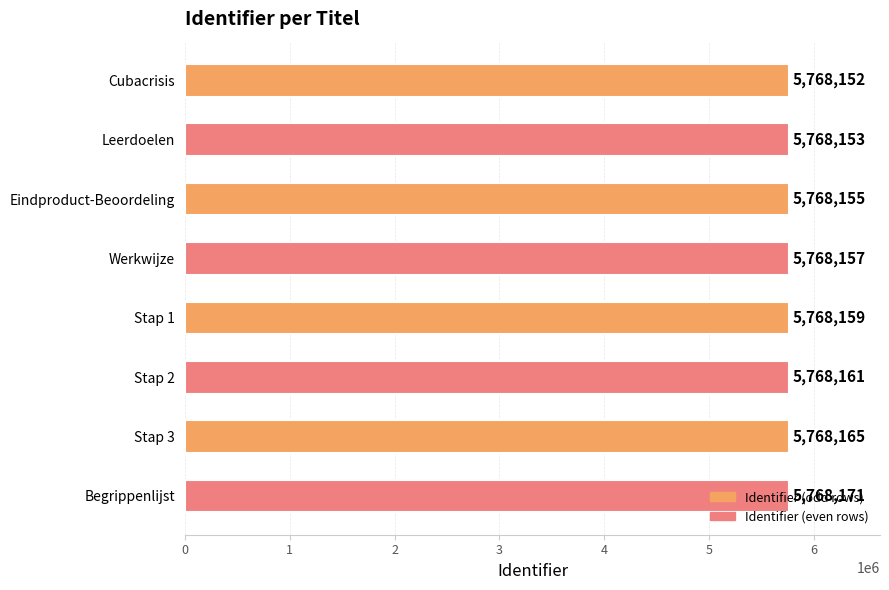

What position from the top is Leerdoelen?

2